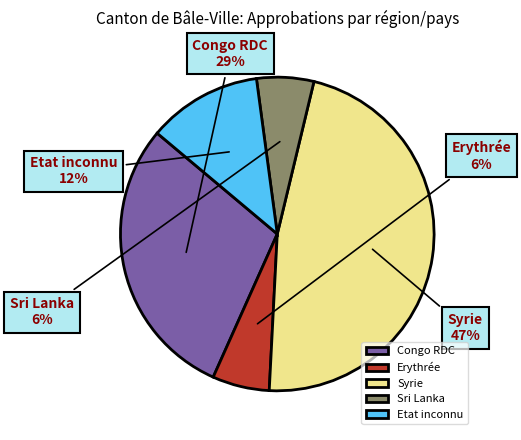

The Erythrée slice represents 6% of the pie. True or false?

True